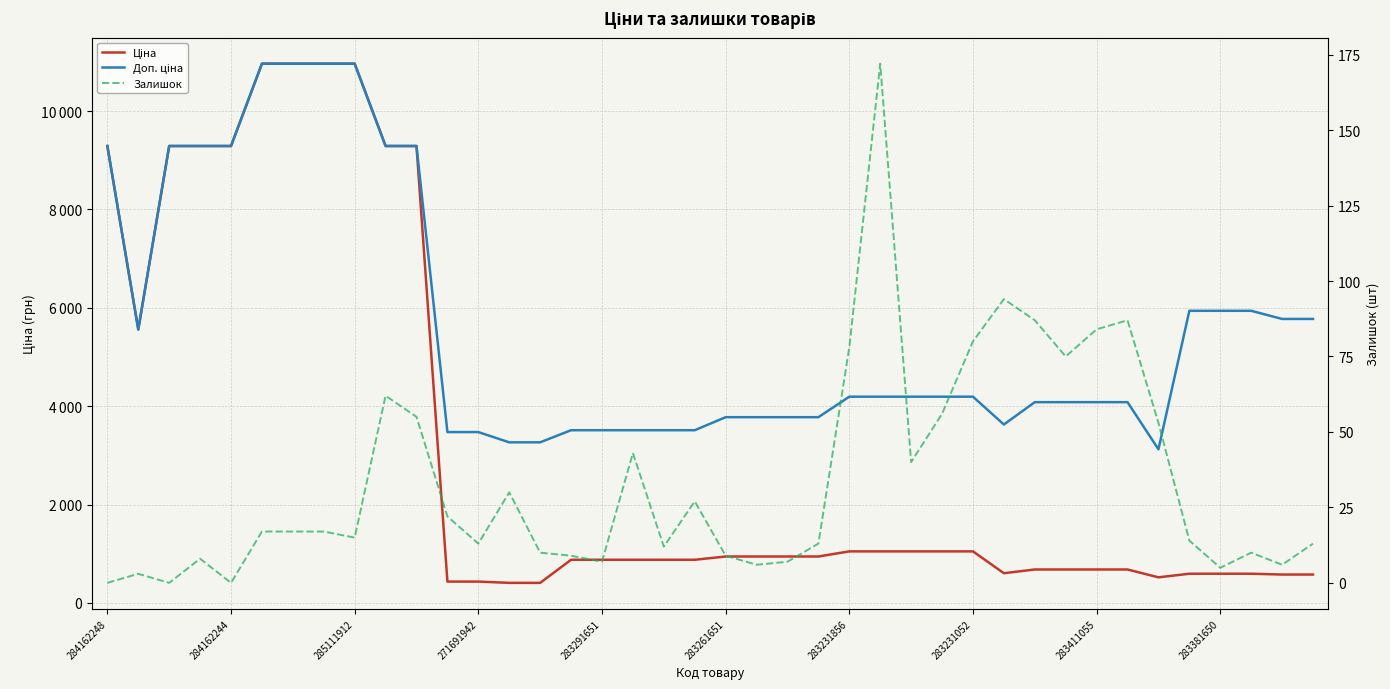

Reading left to right, extract all data points from this chart.

Ціна: 9290.5	5560.3	9290.5	9290.5	9290.5	10964.4	10964.4	10964.4	10964.4	9290.5	9290.5	434.3	434.3	408.2	408.2	878.0	878.0	878.0	878.0	878.0	944.2	944.2	944.2	944.2	1048.4	1048.4	1048.4	1048.4	1048.4	604.6	680.4	680.4	680.4	680.4	520.6	594.0	594.0	594.0	577.4	577.4
Доп. ціна: 9290.5	5560.3	9290.5	9290.5	9290.5	10964.4	10964.4	10964.4	10964.4	9290.5	9290.5	3474.1	3474.1	3265.8	3265.8	3511.9	3511.9	3511.9	3511.9	3511.9	3777.0	3777.0	3777.0	3777.0	4193.5	4193.5	4193.5	4193.5	4193.5	3627.9	4082.3	4082.3	4082.3	4082.3	3123.8	5940.0	5940.0	5940.0	5774.3	5774.3
Залишок: 0.0	3.0	0.0	8.0	0.0	17.0	17.0	17.0	15.0	62.0	55.0	22.0	13.0	30.0	10.0	9.0	7.0	43.0	12.0	27.0	9.0	6.0	7.0	13.0	78.0	172.0	40.0	56.0	80.0	94.0	87.0	75.0	84.0	87.0	53.0	14.0	5.0	10.0	6.0	13.0